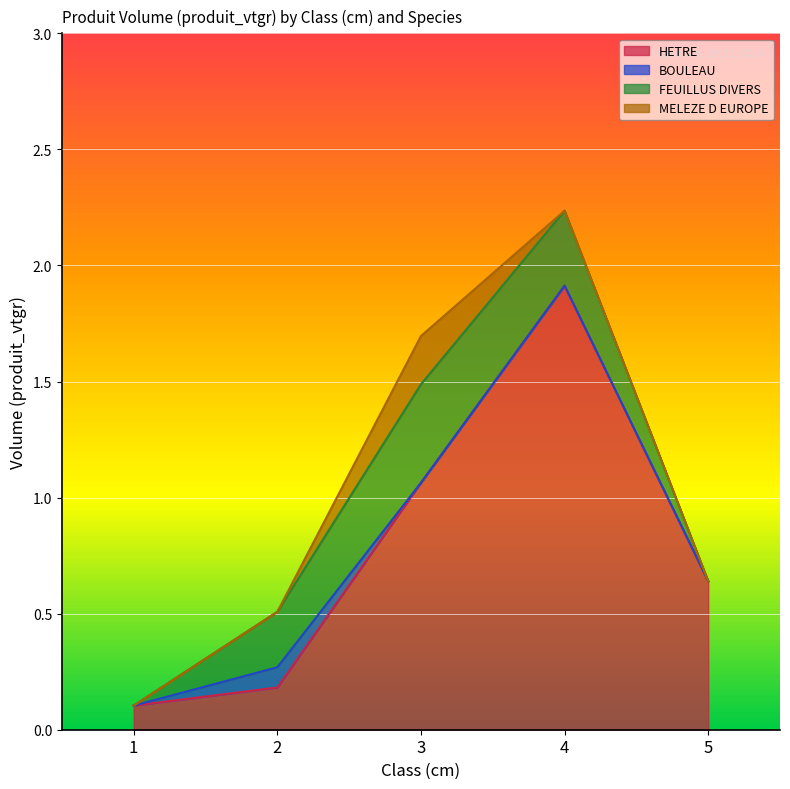

Which has a higher value, 5 or 1?

5